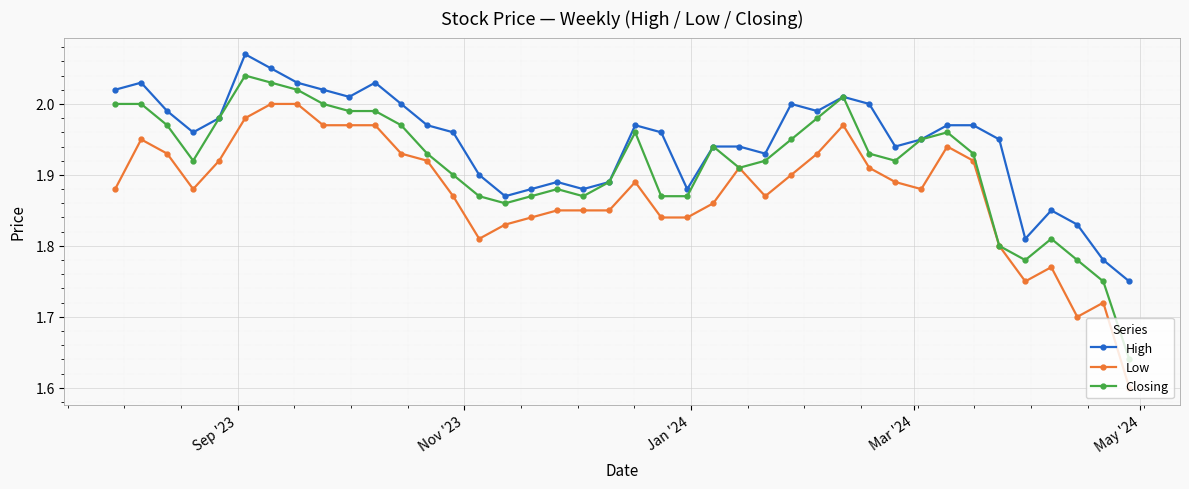

True or false: High has more than 2 points higher than both neighbors.

True